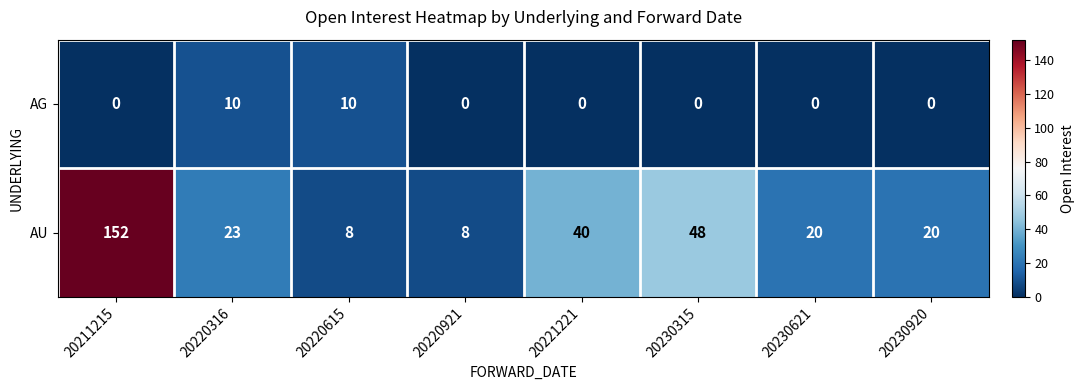

What is the difference between the highest and lowest values at 20220615?

2